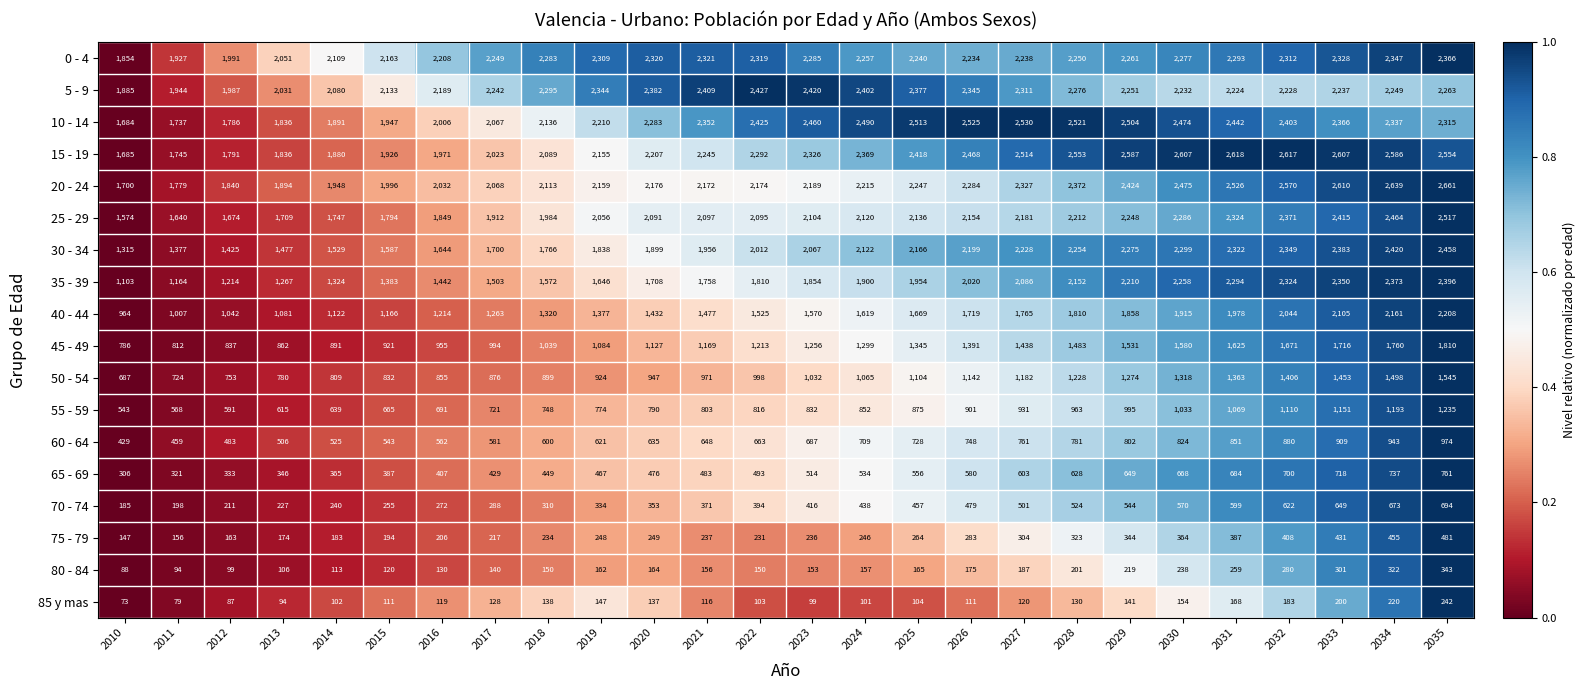

What is the difference between the highest and lowest values at 2013?

1957